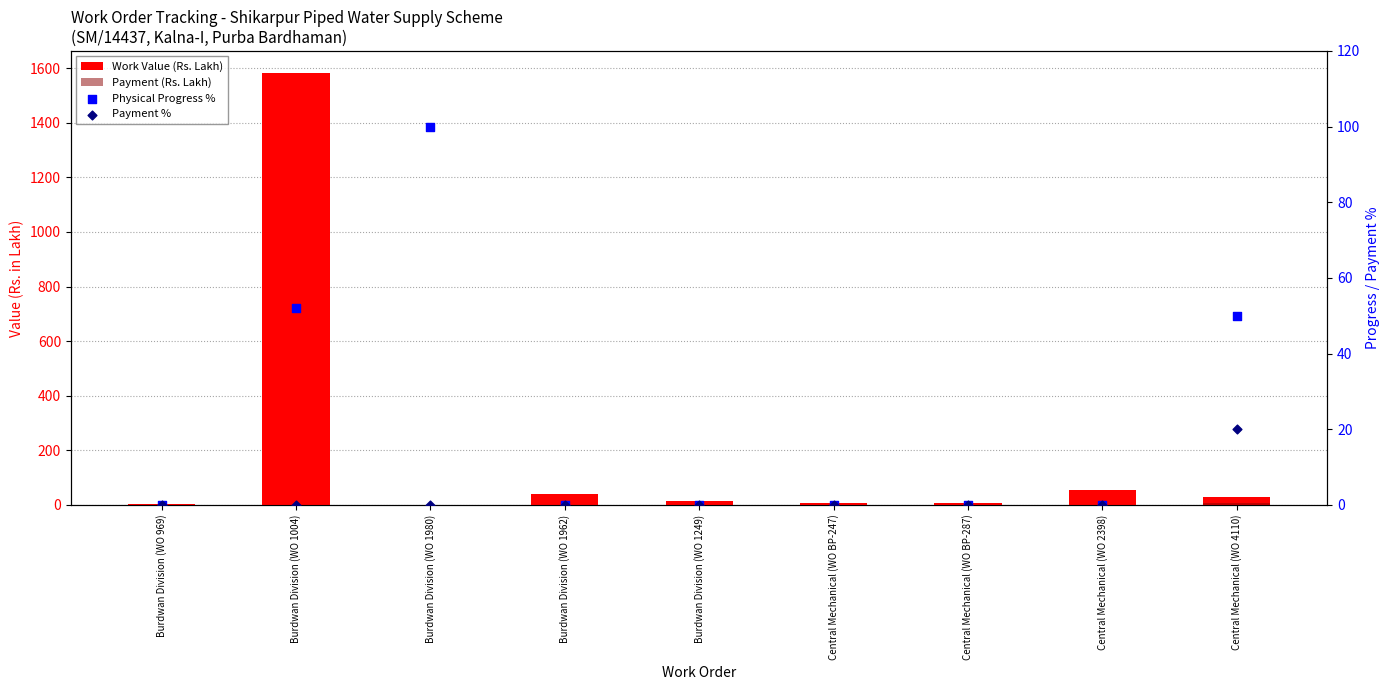

What are all the series names shown in the legend?

Work Value (Rs. Lakh), Payment (Rs. Lakh), Physical Progress %, Payment %